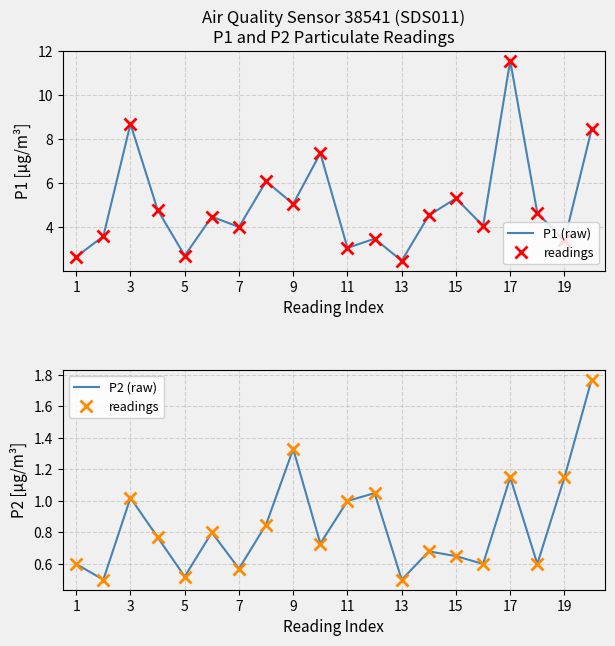

Is it true that P1 equals 1.3 at 11?

False